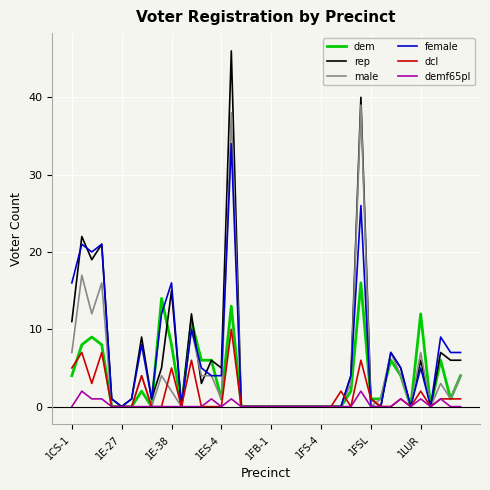

List the series in order of their peak value, lowest first.

demf65pl, dcl, dem, female, male, rep